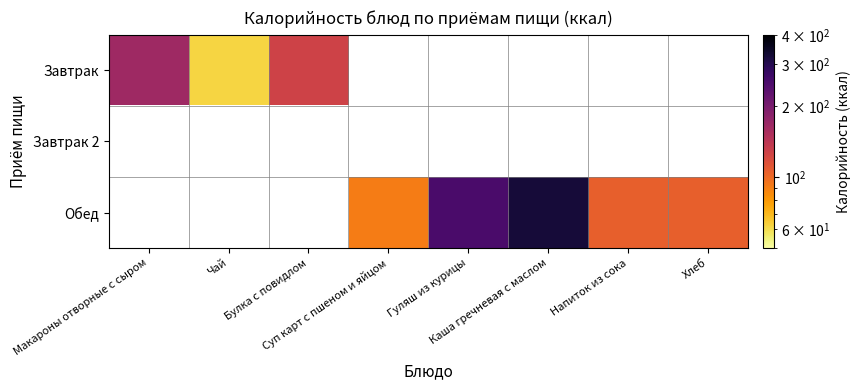

What is the greatest value displayed?

325.0